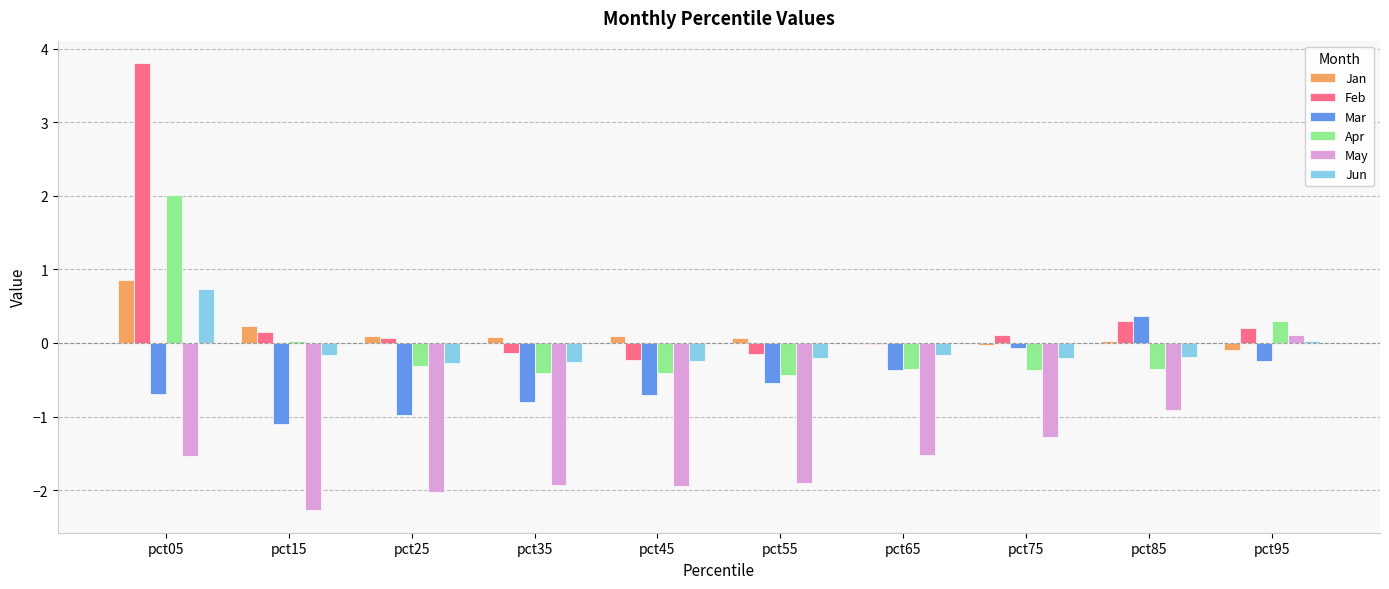

What is the sum of all Jan values?

1.3